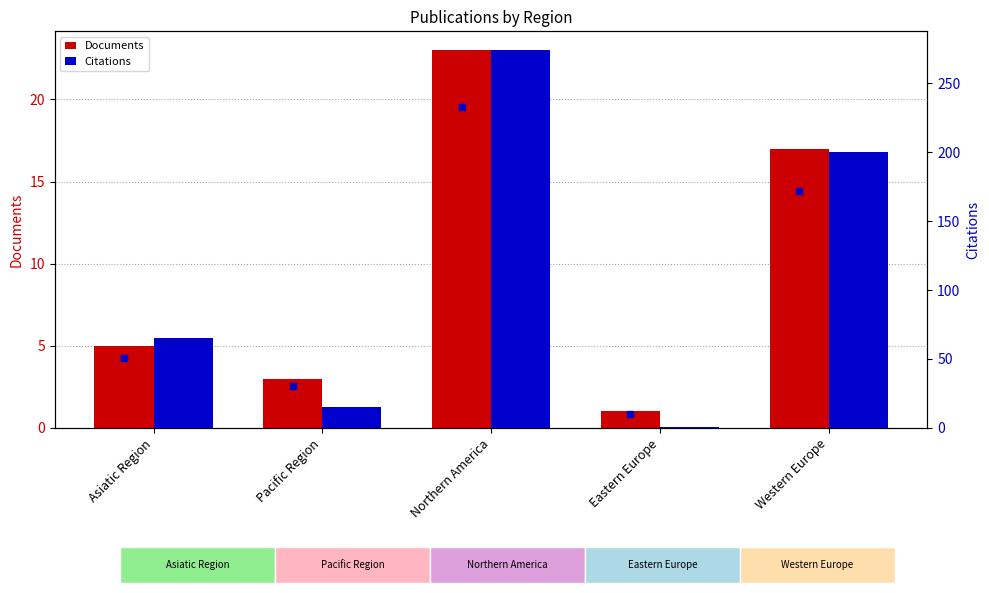

What position from the right is Asiatic Region?

5